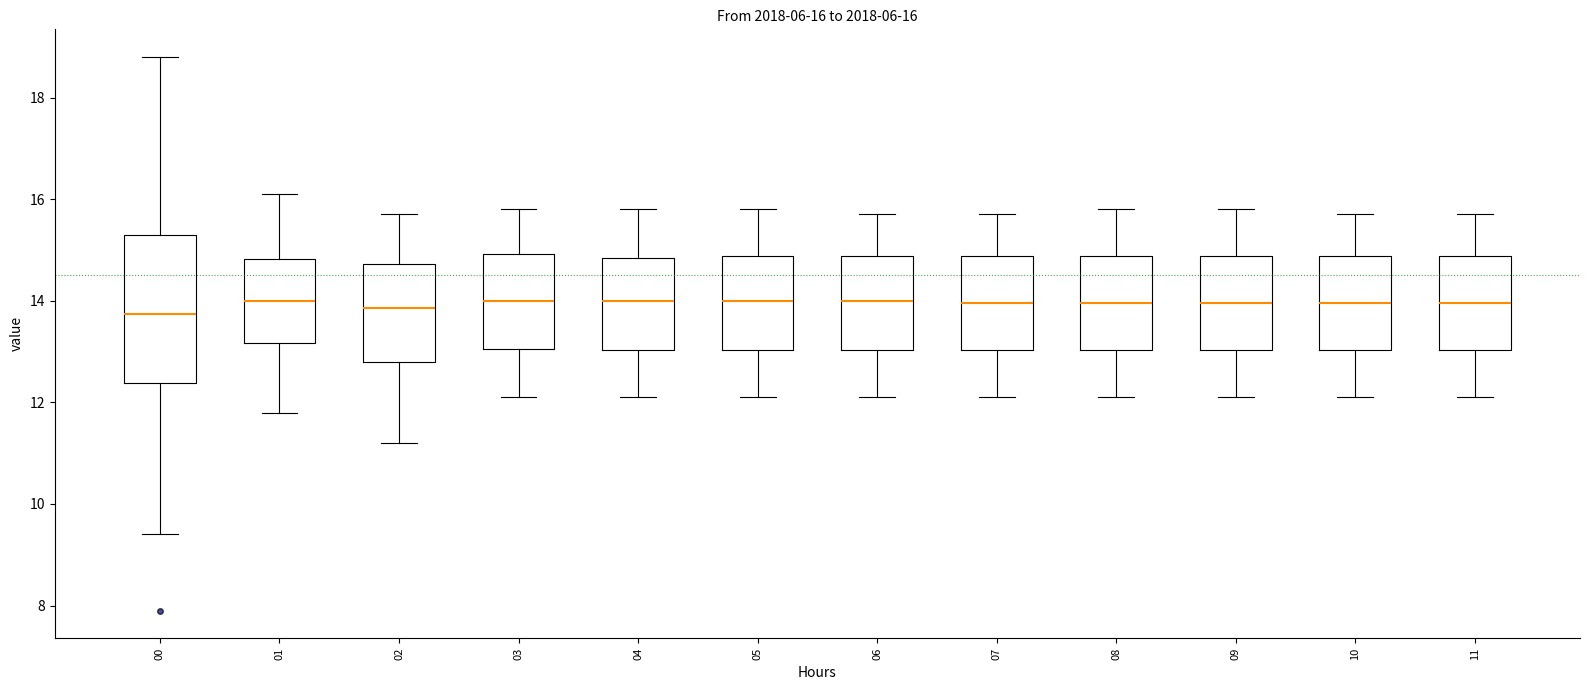

Which box is the tallest, from its lower edge to its upper edge?

00